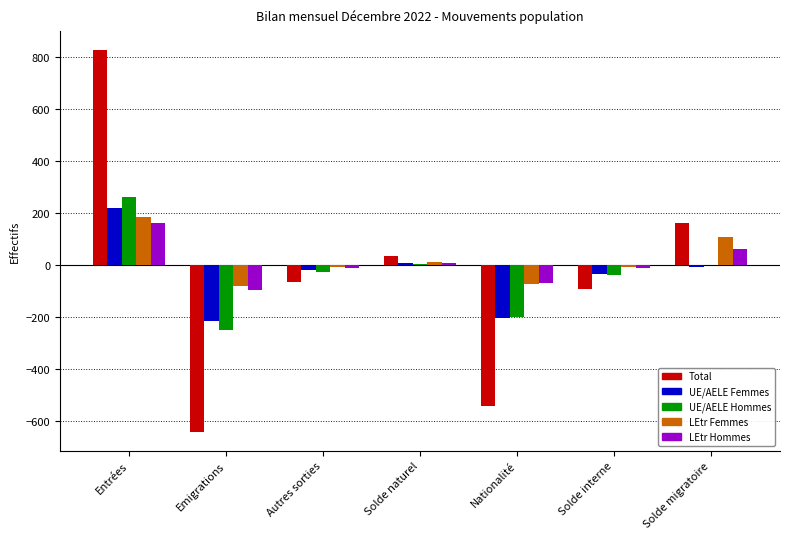

What is the spread (max minus min) of values at Solde migratoire?

168